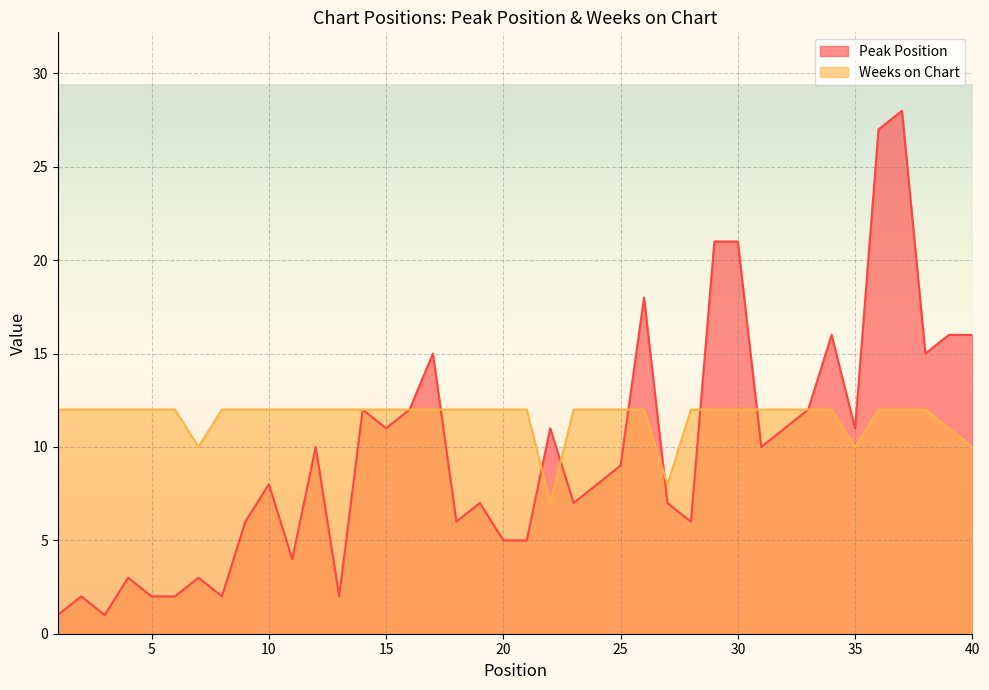

What is the total value across all series at 19?

19